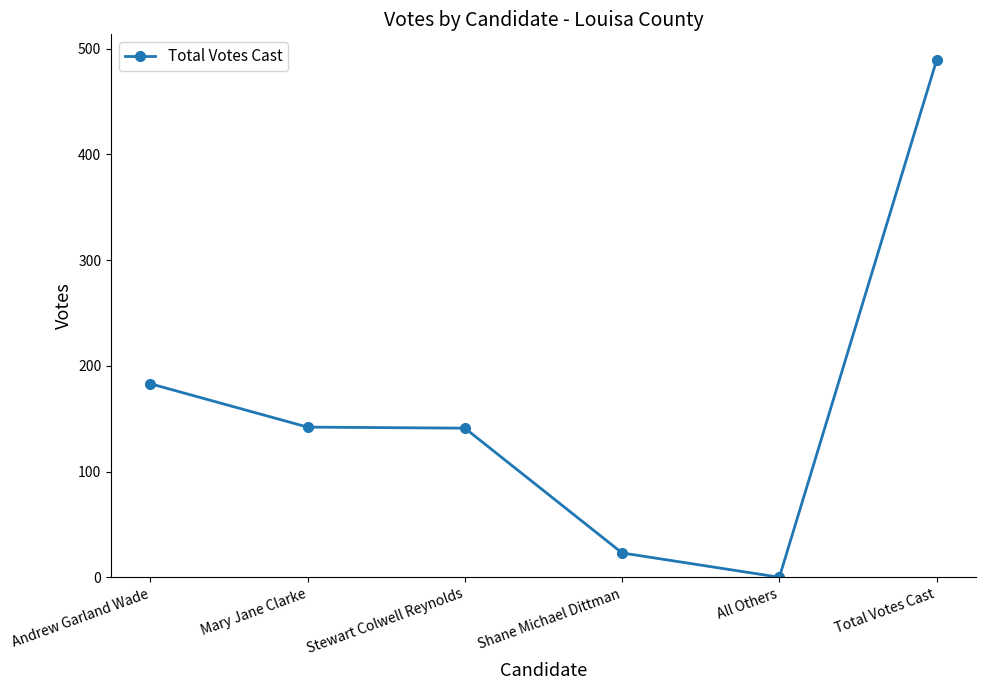

What is the label of the 3rd point from the right?

Shane Michael Dittman